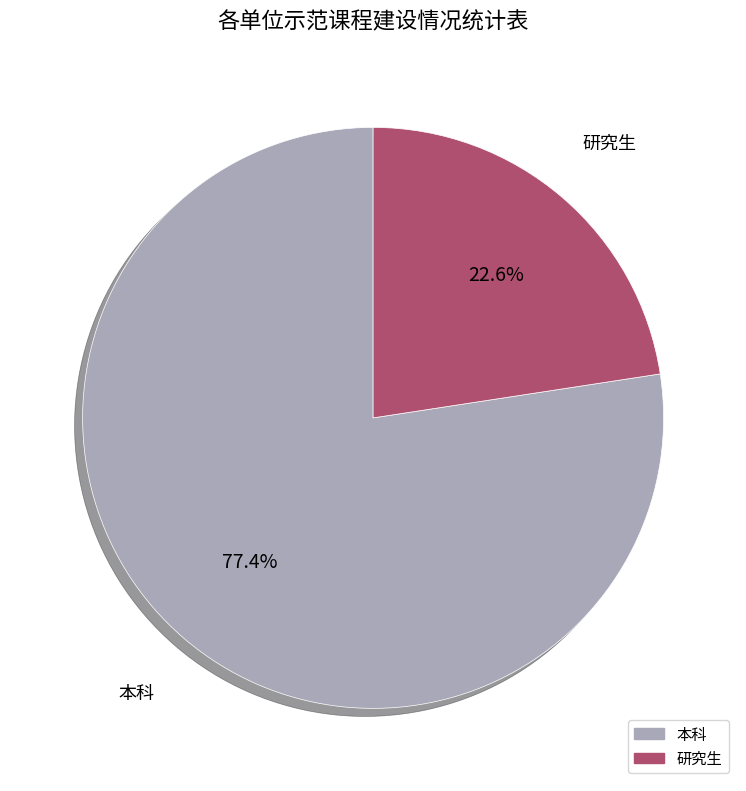

How many segments does this pie chart have?

2